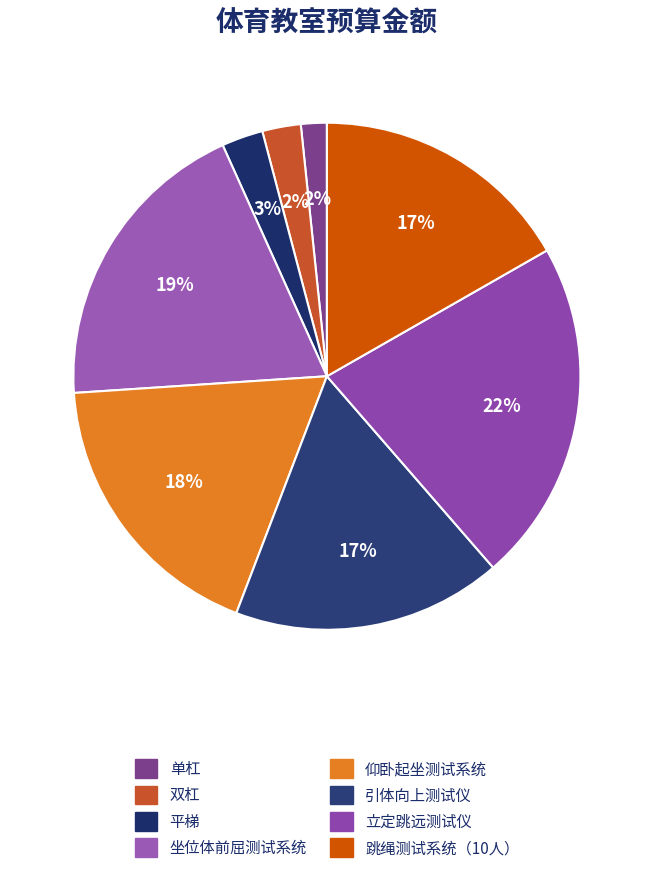

To the nearest percent, what is the combined percentage of 平梯 and 双杠?

5%